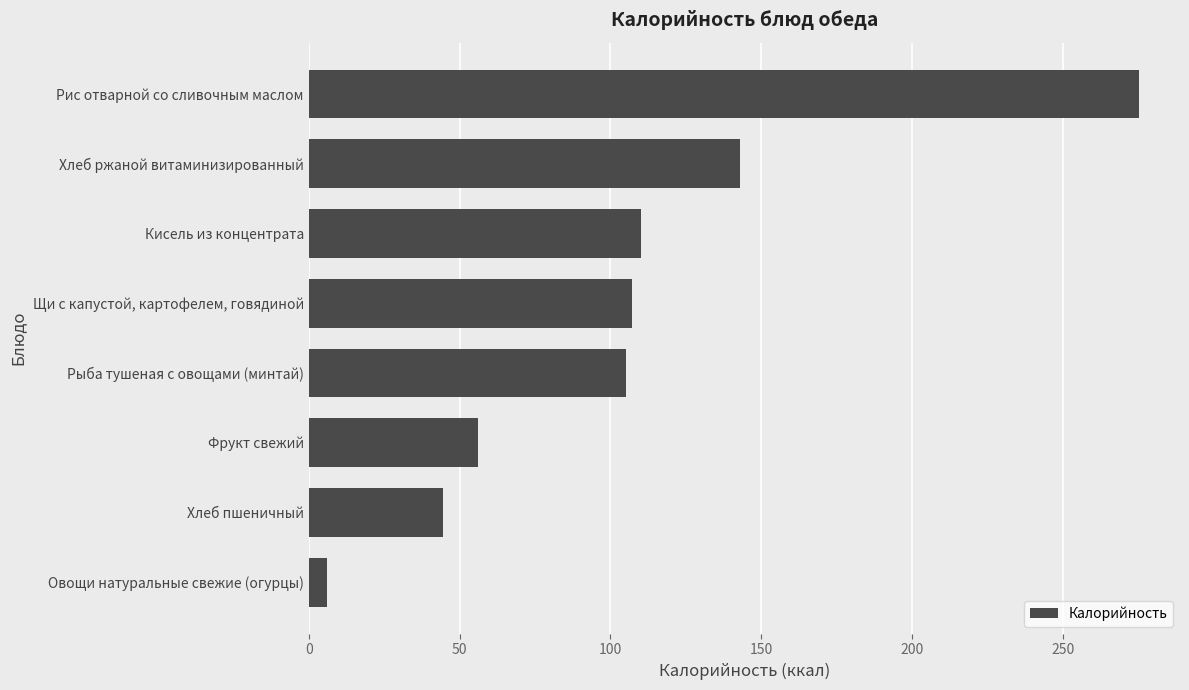

What is the difference between the values at Рыба тушеная с овощами (минтай) and Хлеб ржаной витаминизированный?

38.0